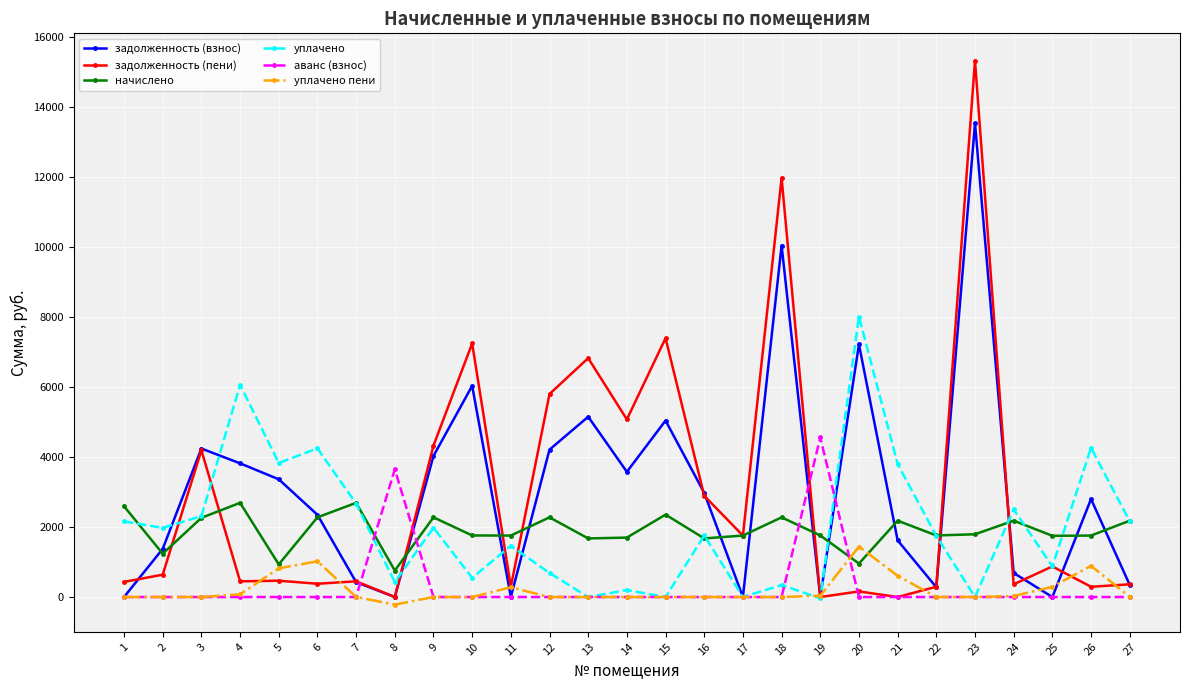

Which series has the widest spread of values?

задолженность (пени)